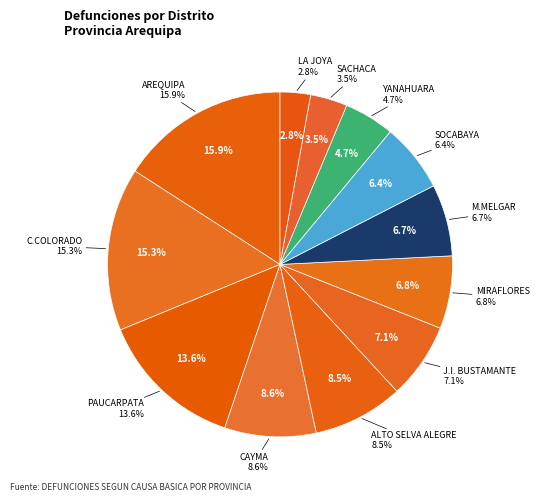

To the nearest percent, what percentage of the pie is J.I. BUSTAMANTE?

7%